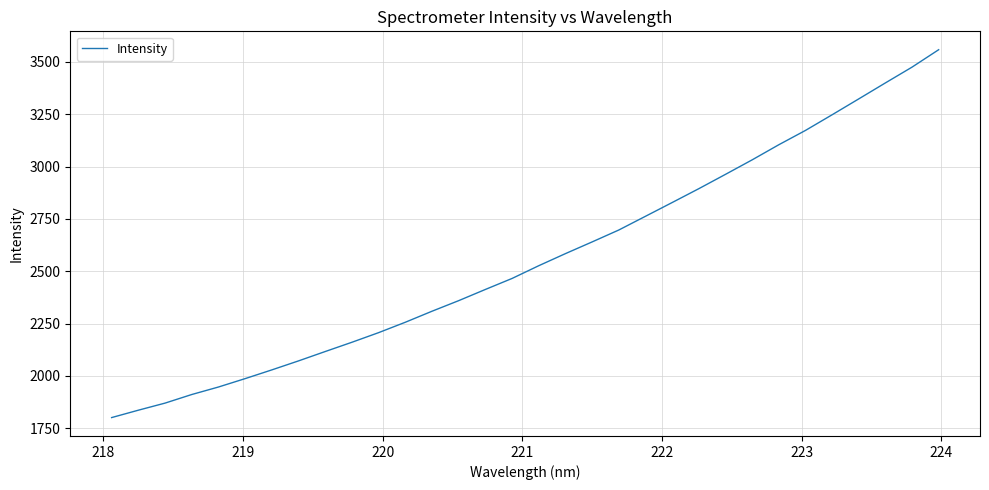

What is the difference between the maximum and minimum values?

1758.0